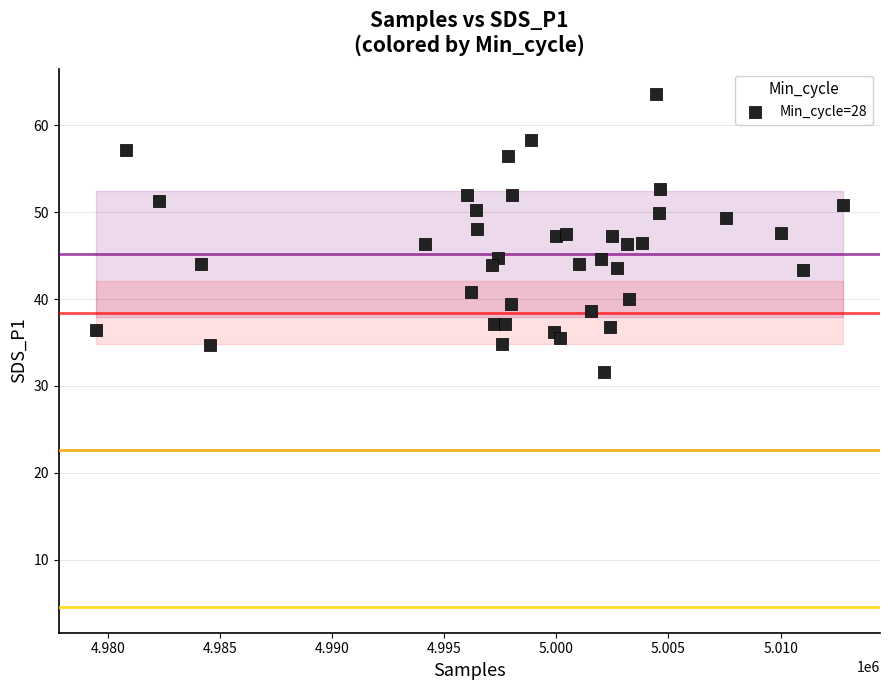

What is the range of Y values (max minus min)?

32.0